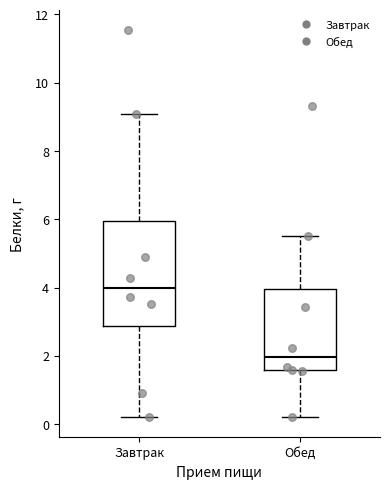

Which box's median line is the highest?

Завтрак